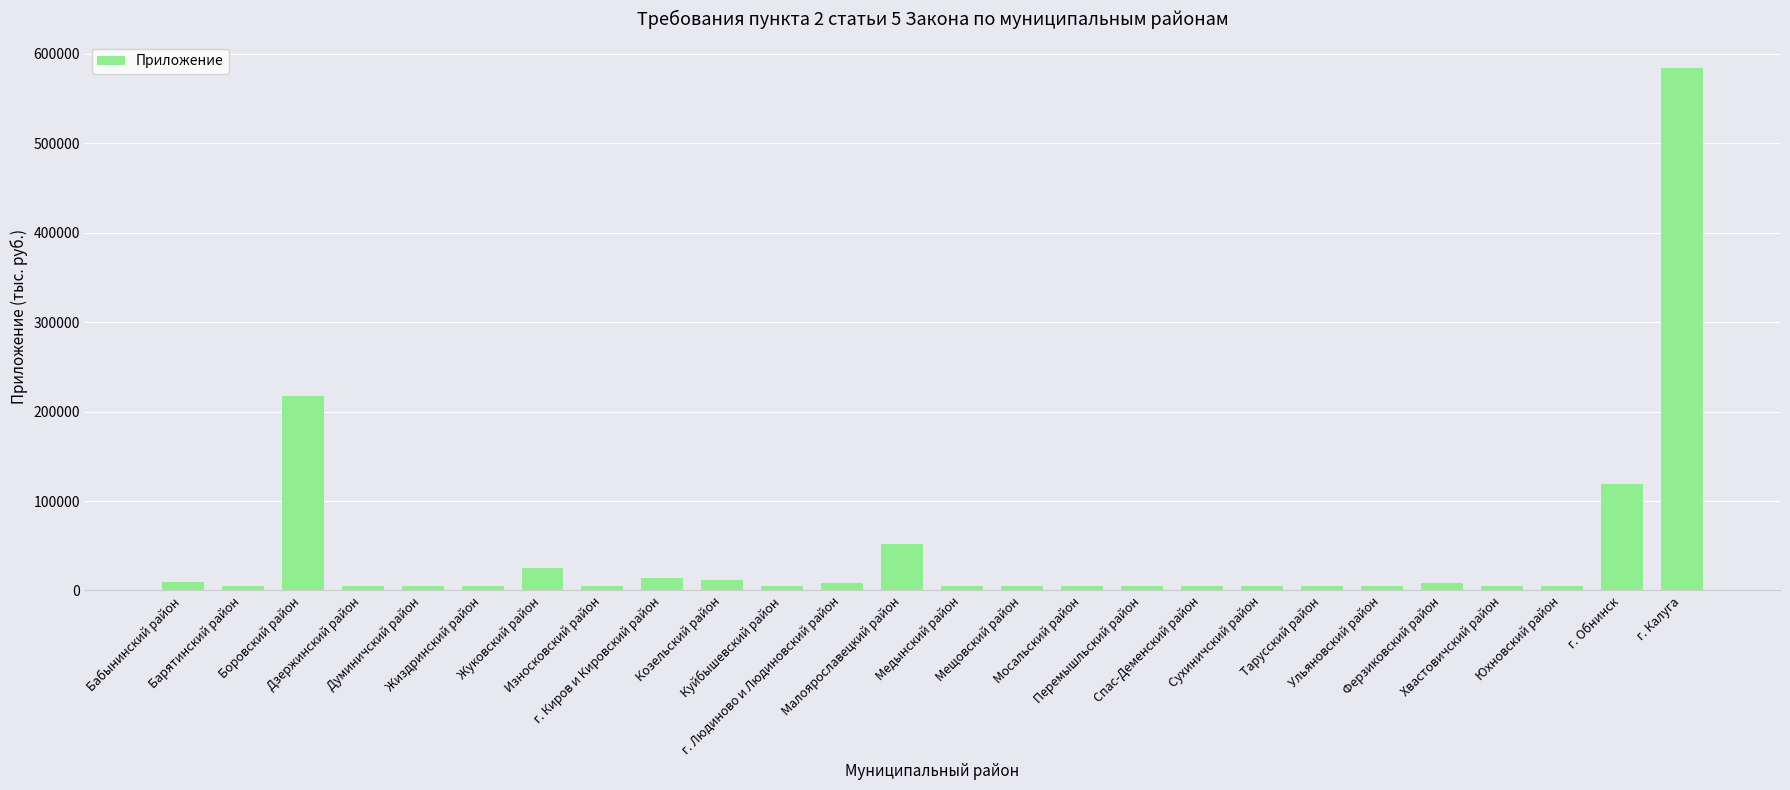

What is the maximum value shown in the chart?

584074